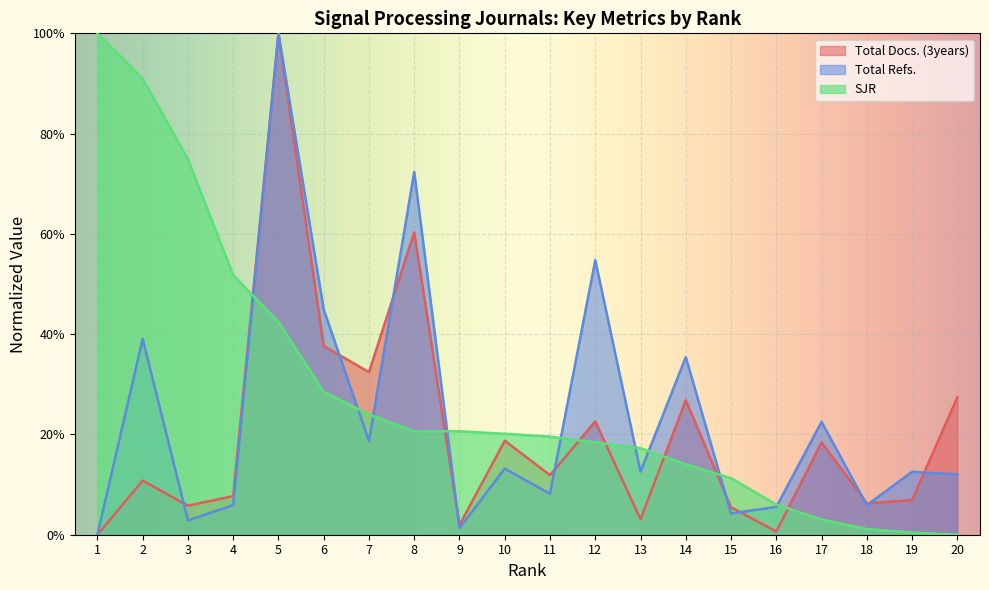

Where do Total Refs. and SJR first cross each other?

4 and 5